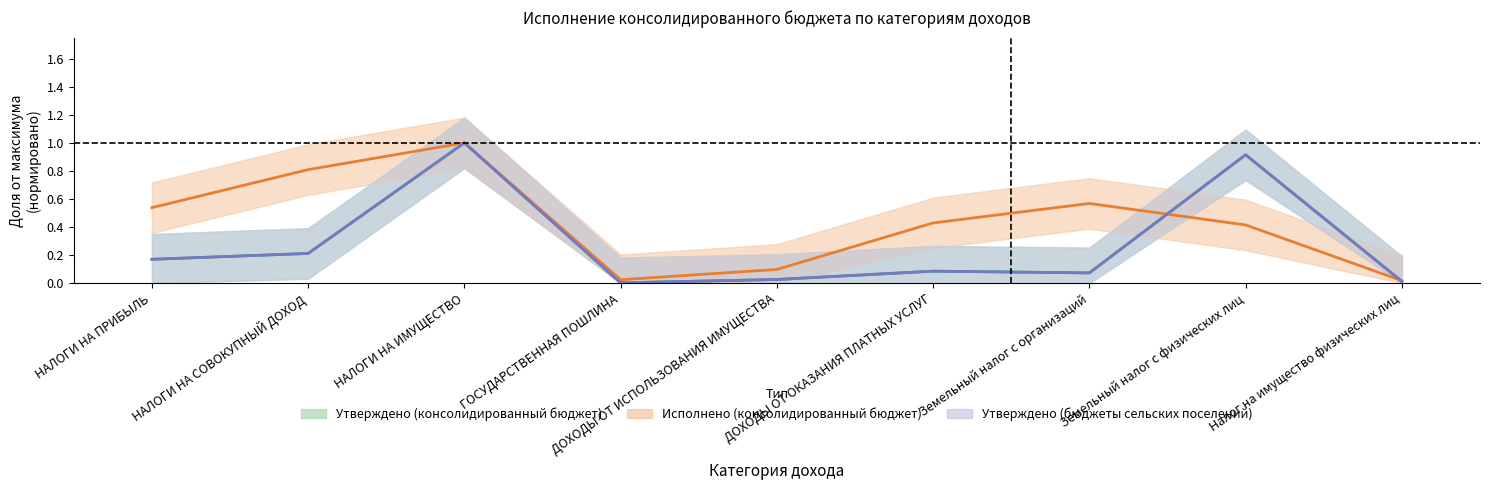

What is the difference between the Утверждено (консолидированный бюджет) values at ГОСУДАРСТВЕННАЯ ПОШЛИНА and ДОХОДЫ ОТ ОКАЗАНИЯ ПЛАТНЫХ УСЛУГ?

0.1